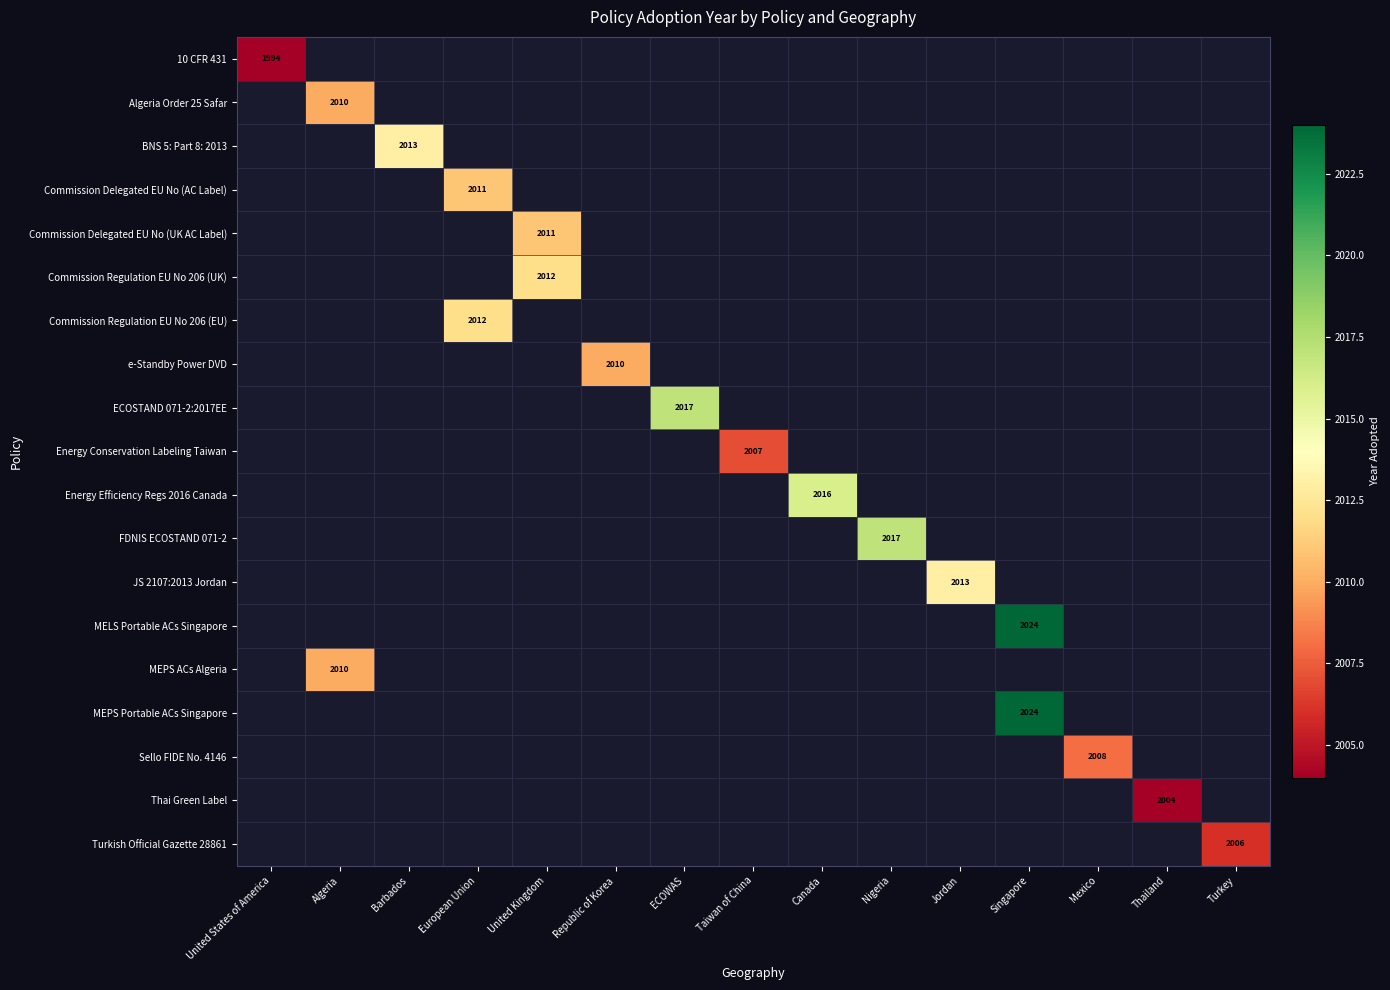

True or false: Commission Delegated EU No (UK AC Label) has a value of 2011 at United Kingdom.

True